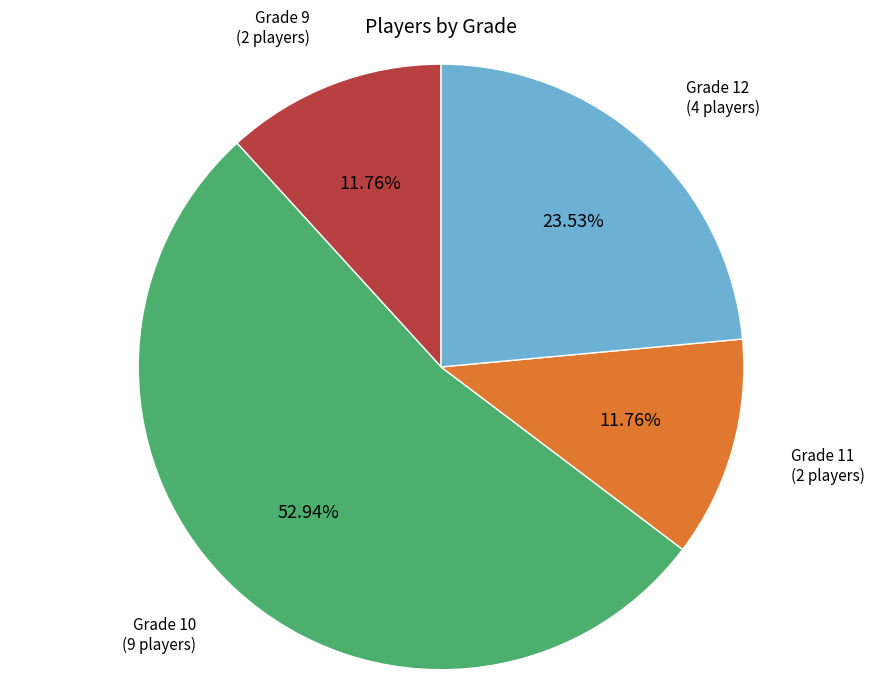

What is the largest slice in the pie chart?

Grade 10